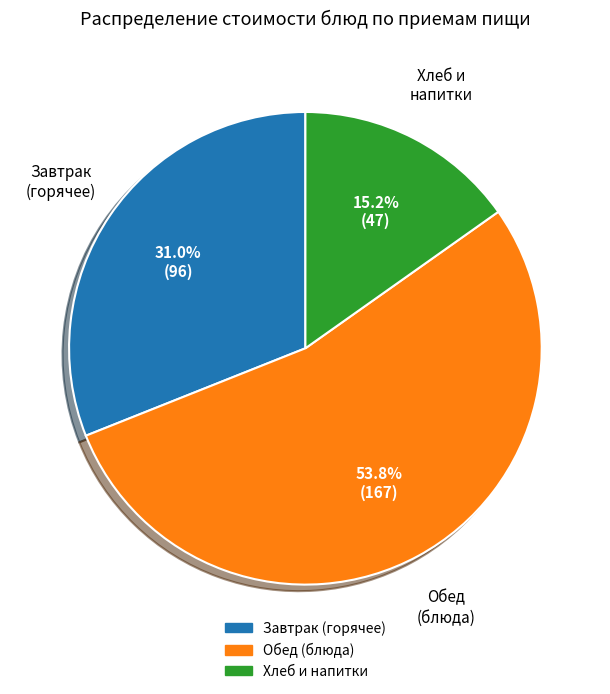

Does any single category account for the majority?

Yes